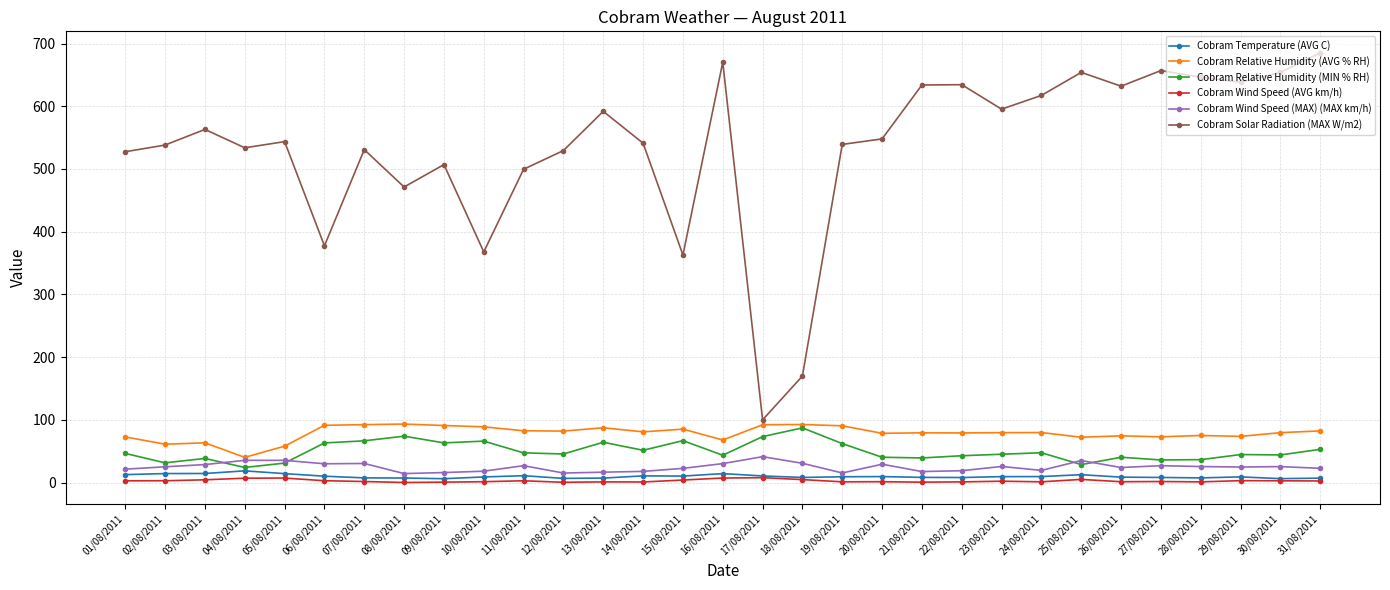

Is this an area chart (filled region under the line)?

No